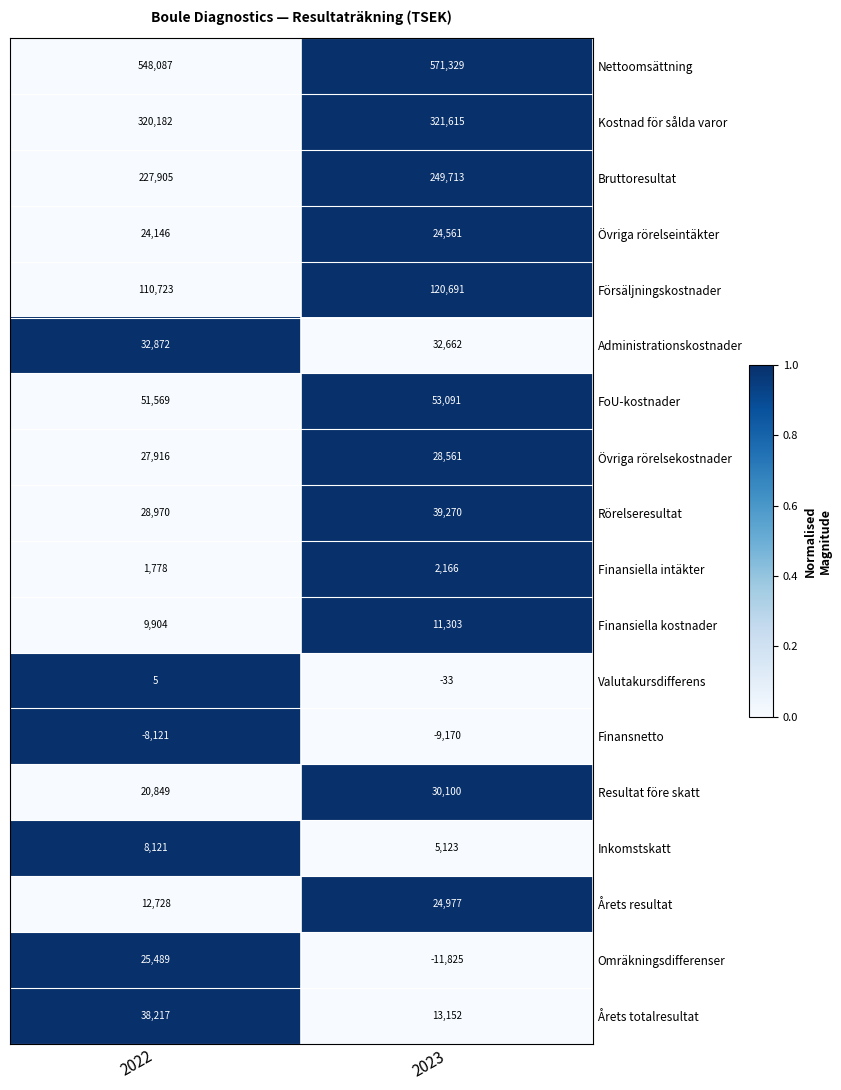

Which series has the largest total across all categories?

Nettoomsättning